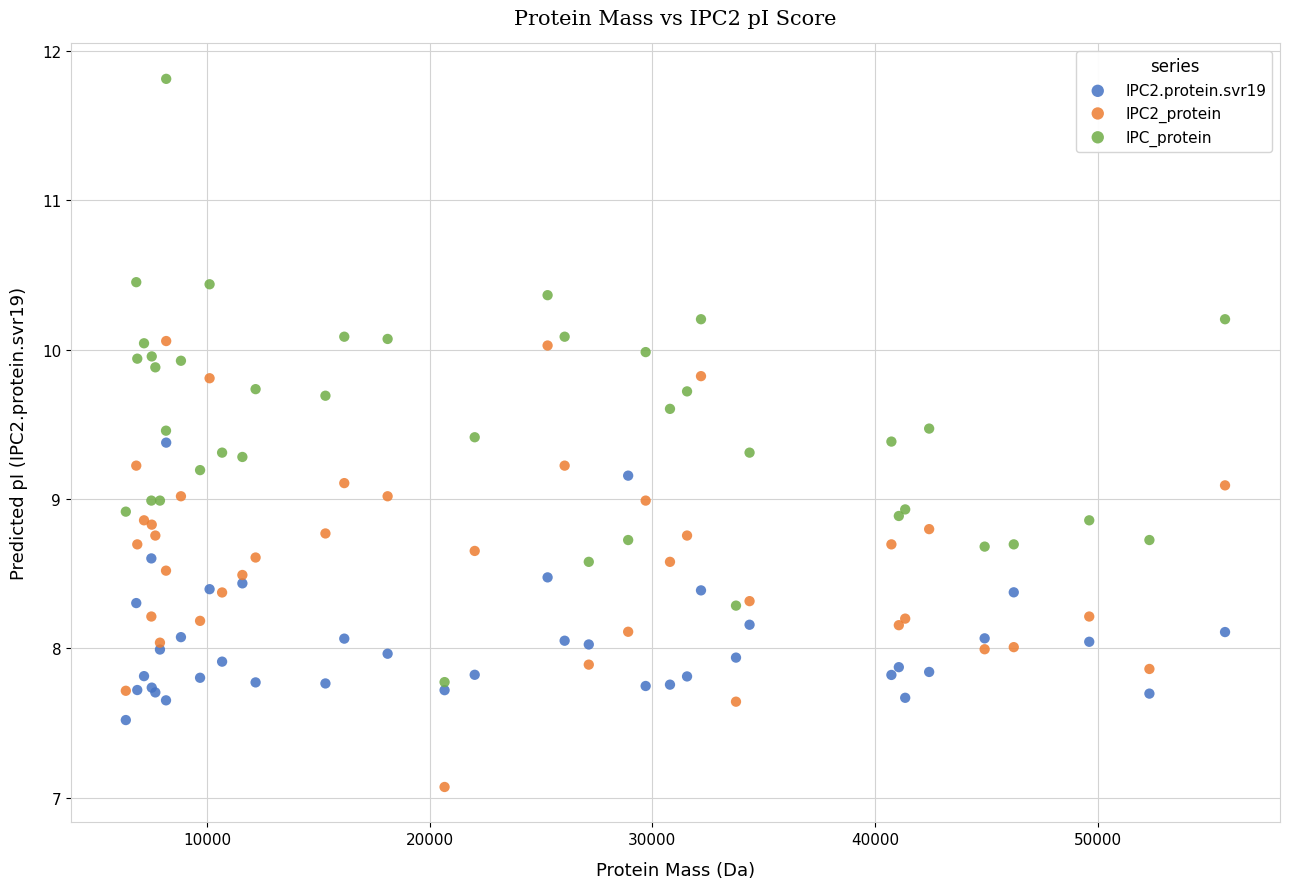

Which series contains the highest Y value?

IPC_protein